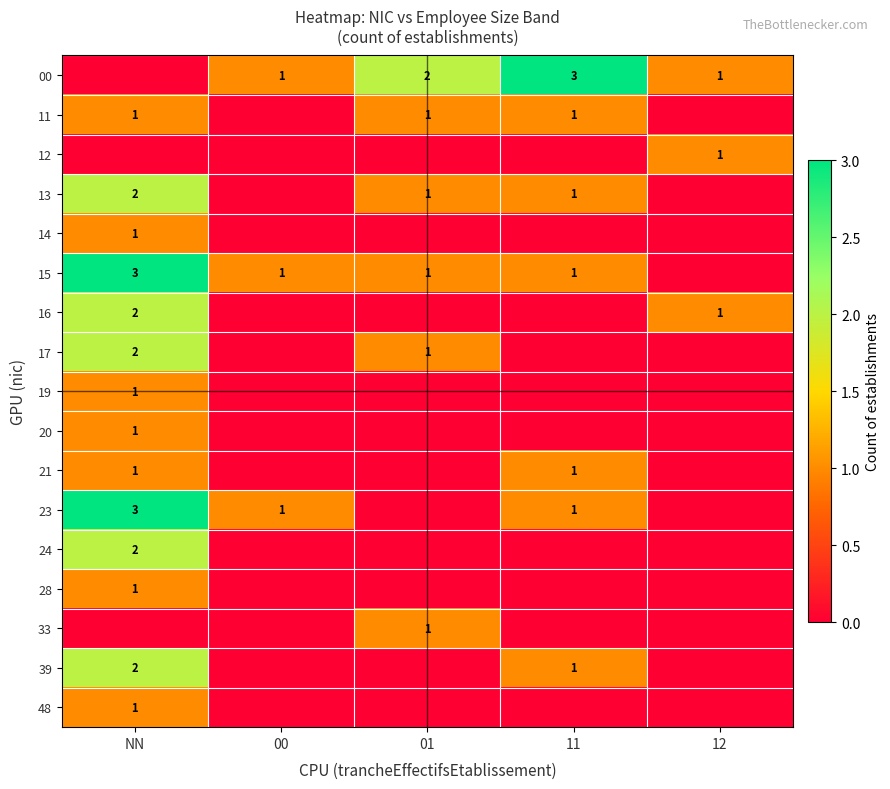

Which has a higher value, 11 or NN?

11